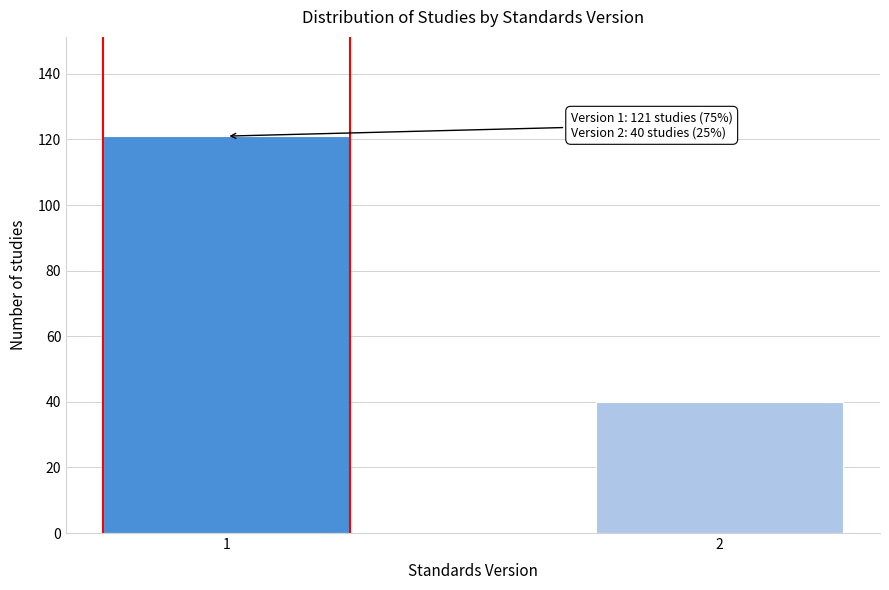

Reading left to right, transcribe all the data shown in this chart.

121	40